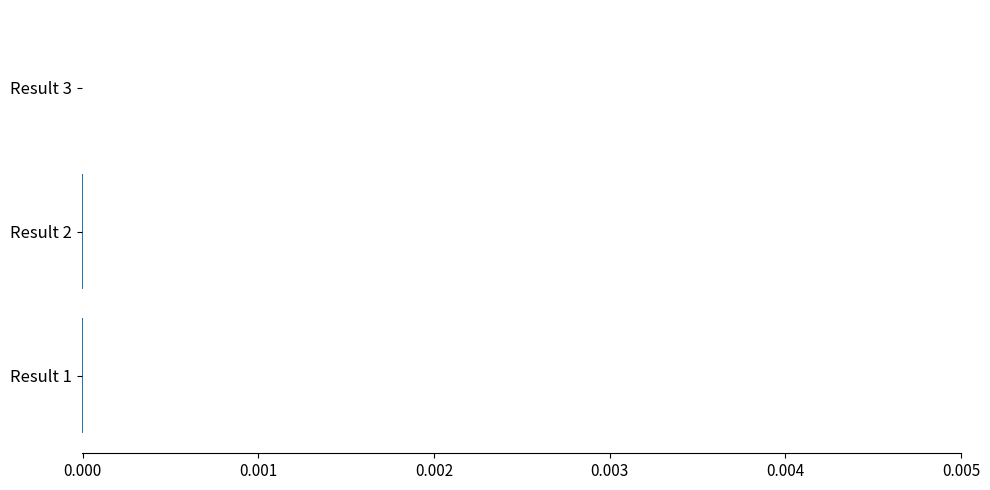

The value at Result 3 is 0.0. True or false?

True